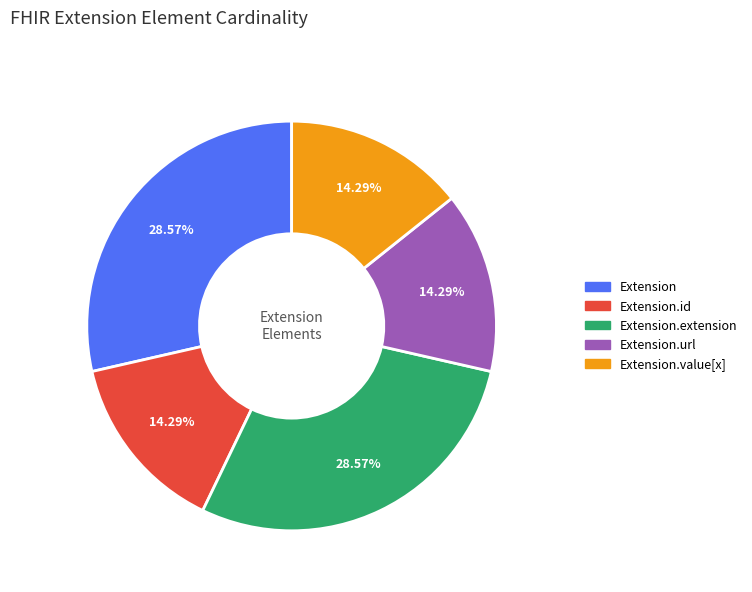

Count the number of slices in the pie.

5